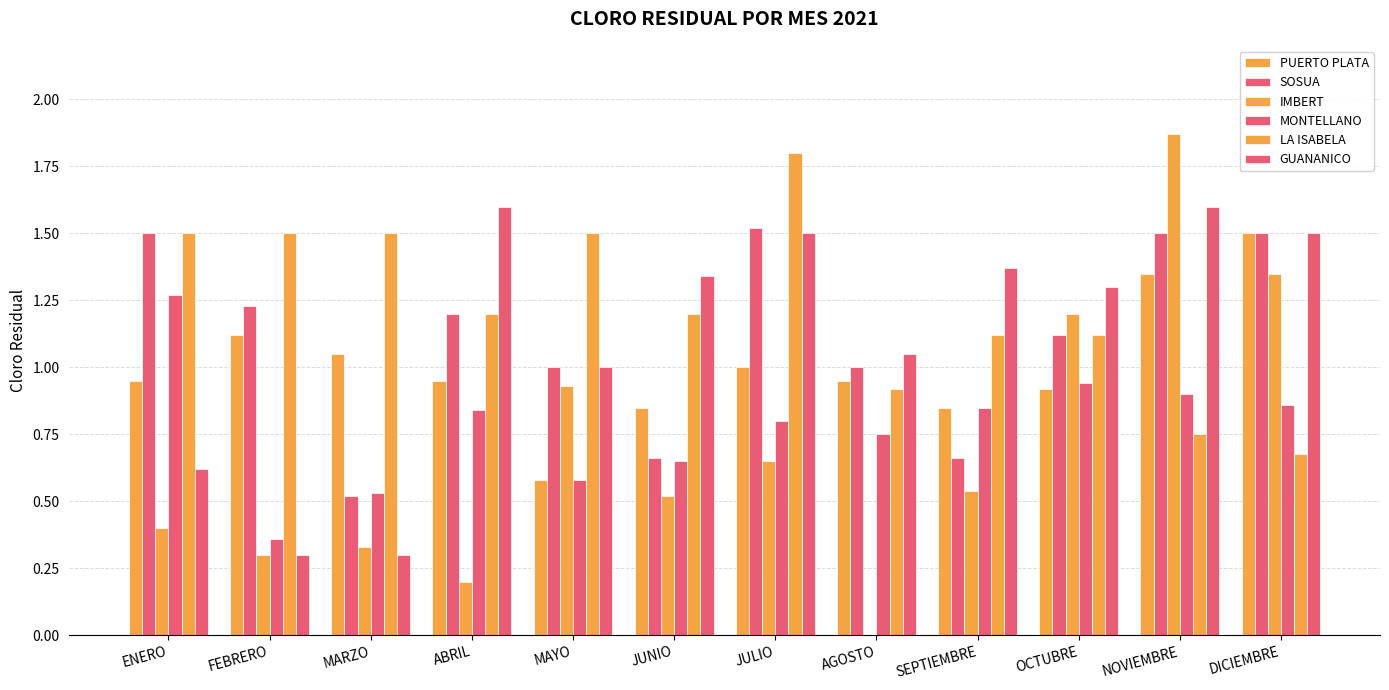

At which category is the sum across all series the highest?

NOVIEMBRE